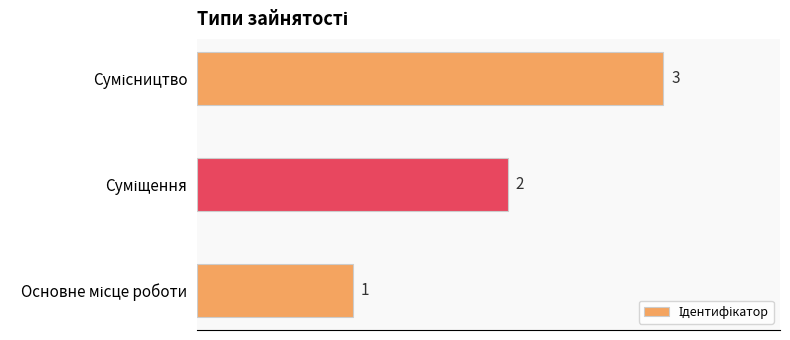

What is the difference between the second highest and minimum values?

1